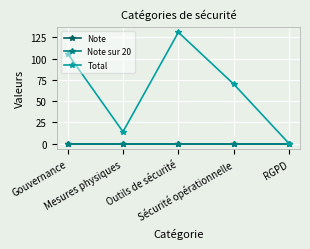

Between RGPD and Sécurité opérationnelle, which is larger?

RGPD